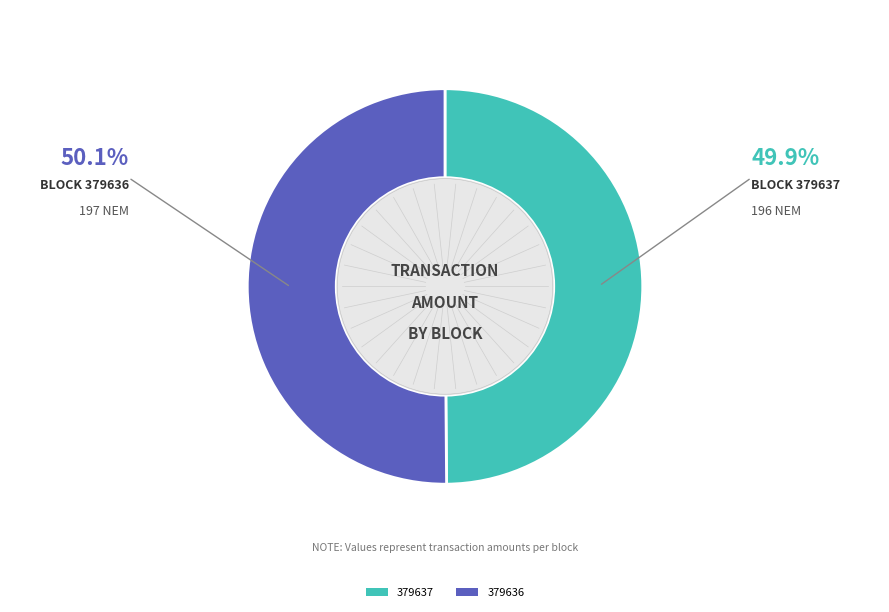

How many slices are in this pie chart?

2